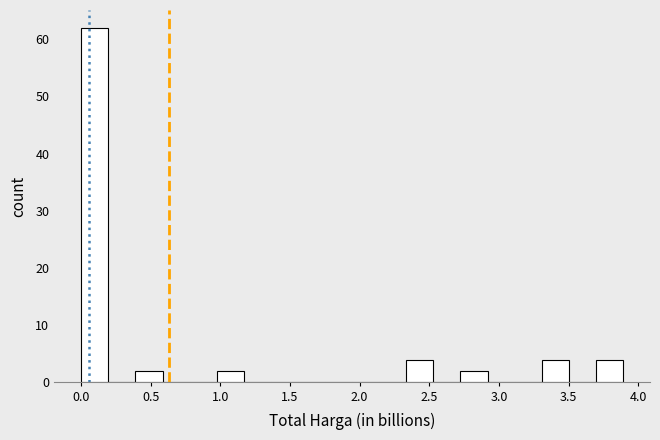

Around what value on the x-axis is the tallest bar? Give the approximate position of its centre, as read against the axis.

0.10